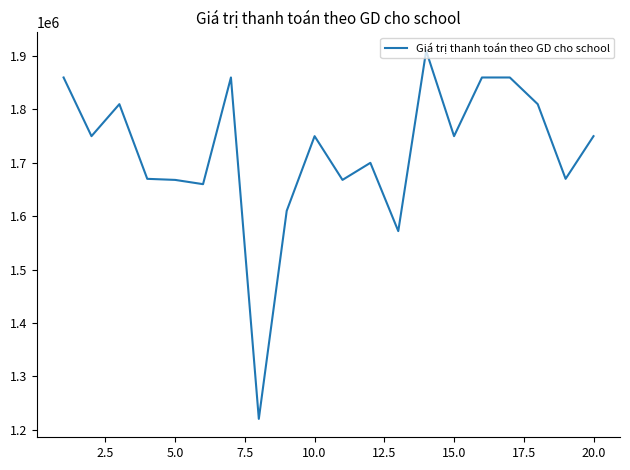

What is the greatest value displayed?

1910000